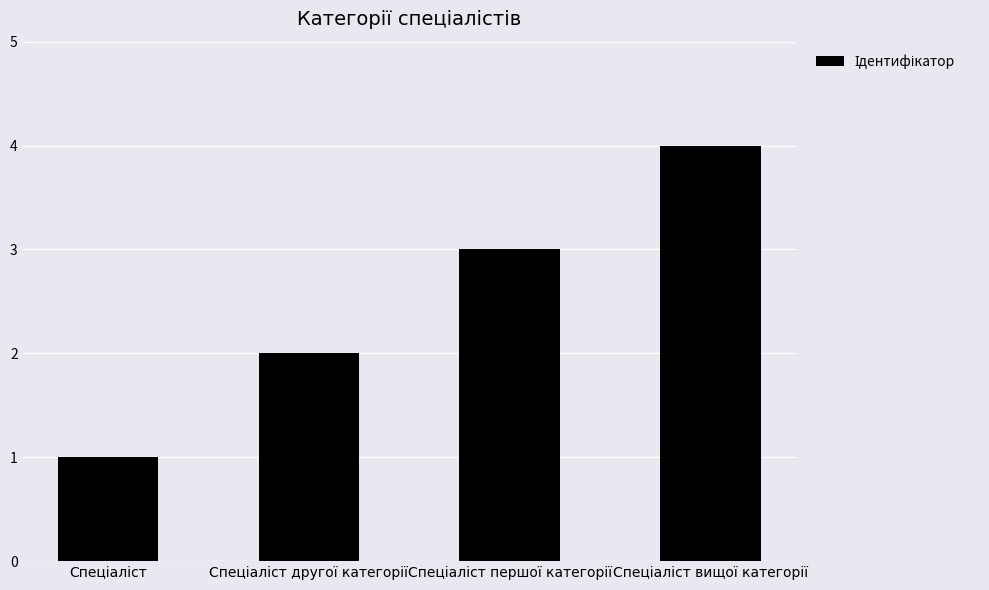

What is the sum of all values?

10